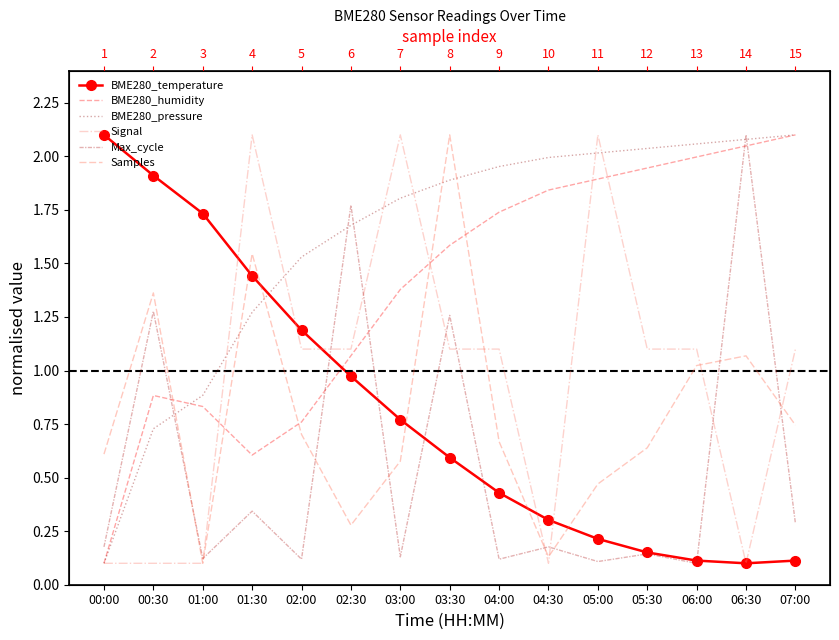

How many lines are shown in the chart?

6